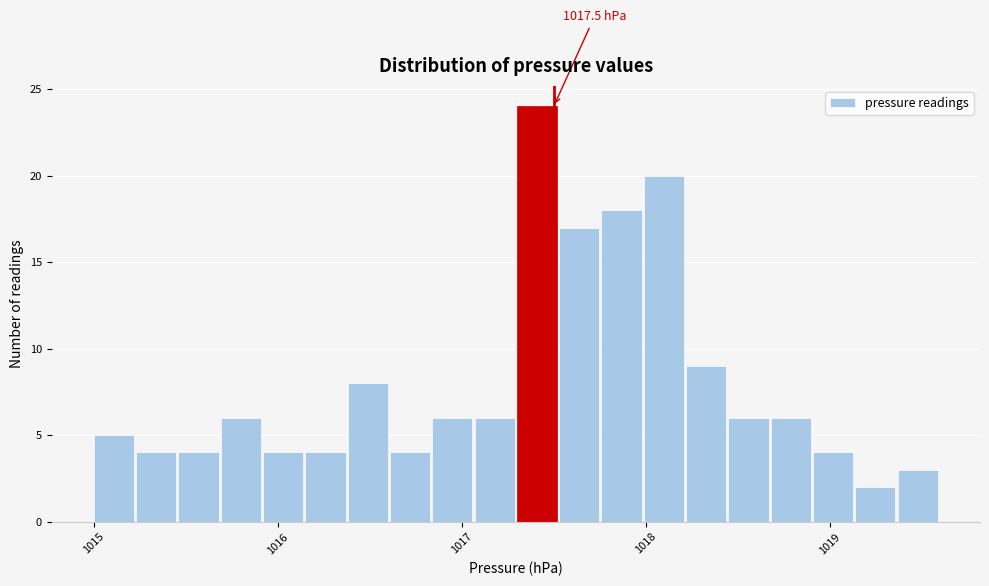

Read against the x-axis, roughly where is the centre of the tallest bar?

1017.4